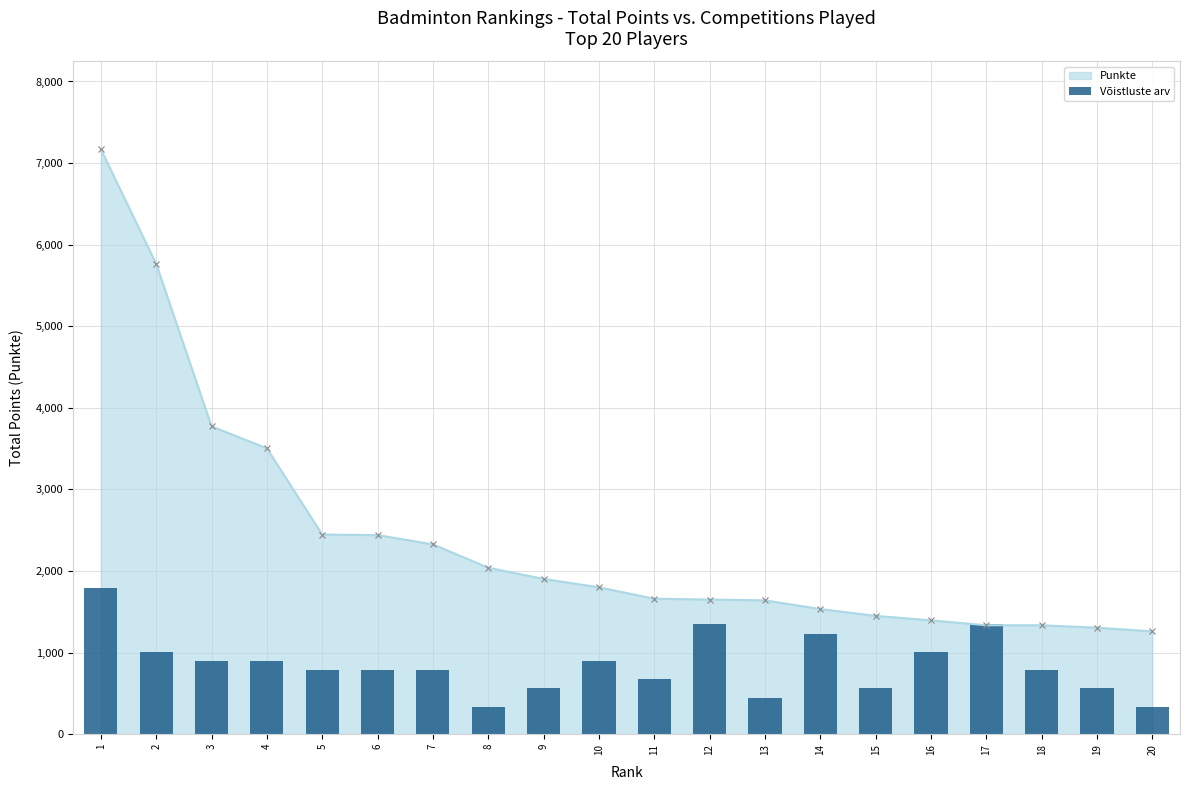

The value at 11 is 366.1. True or false?

False